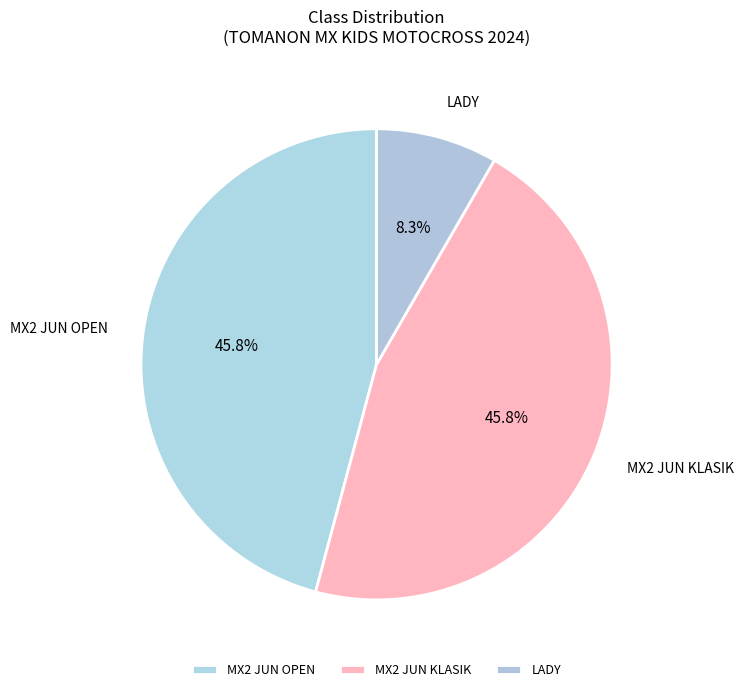

To the nearest percent, what portion does MX2 JUN KLASIK represent?

46%